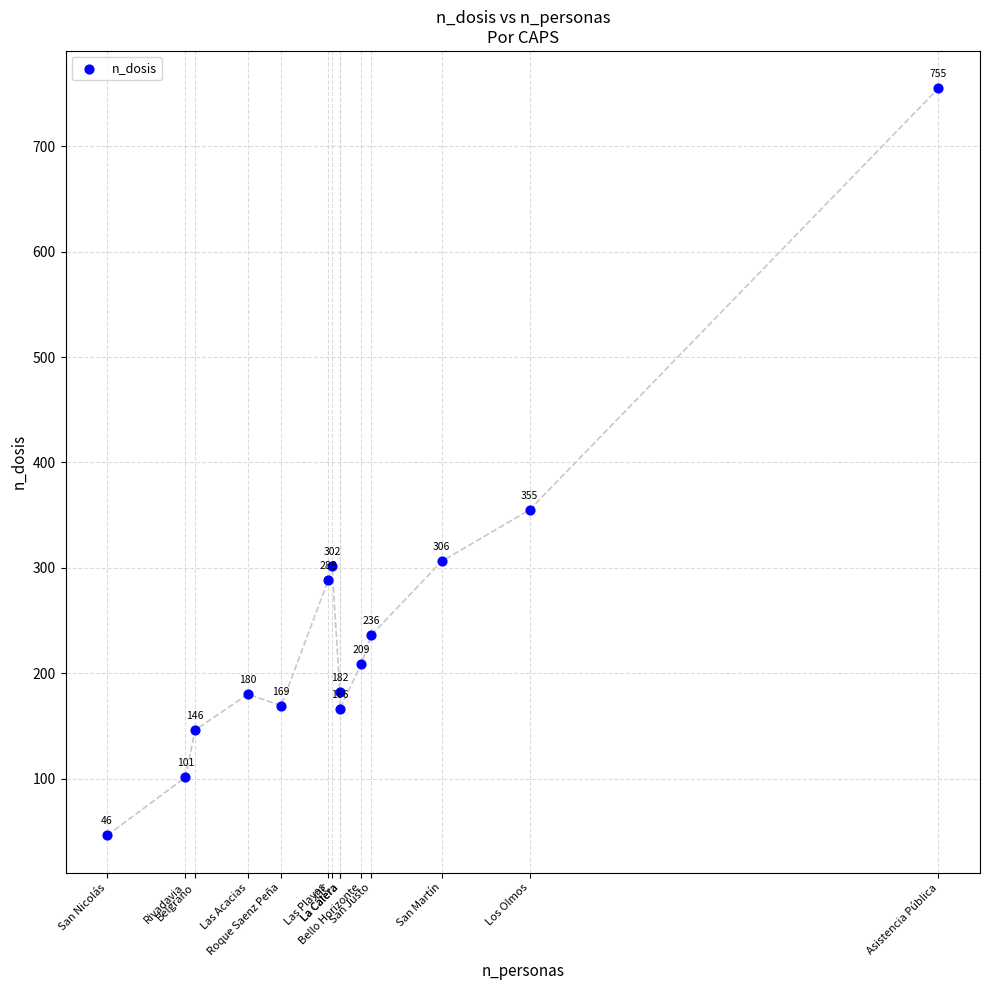

What Y value in the scatter plot is closest to 400?

355